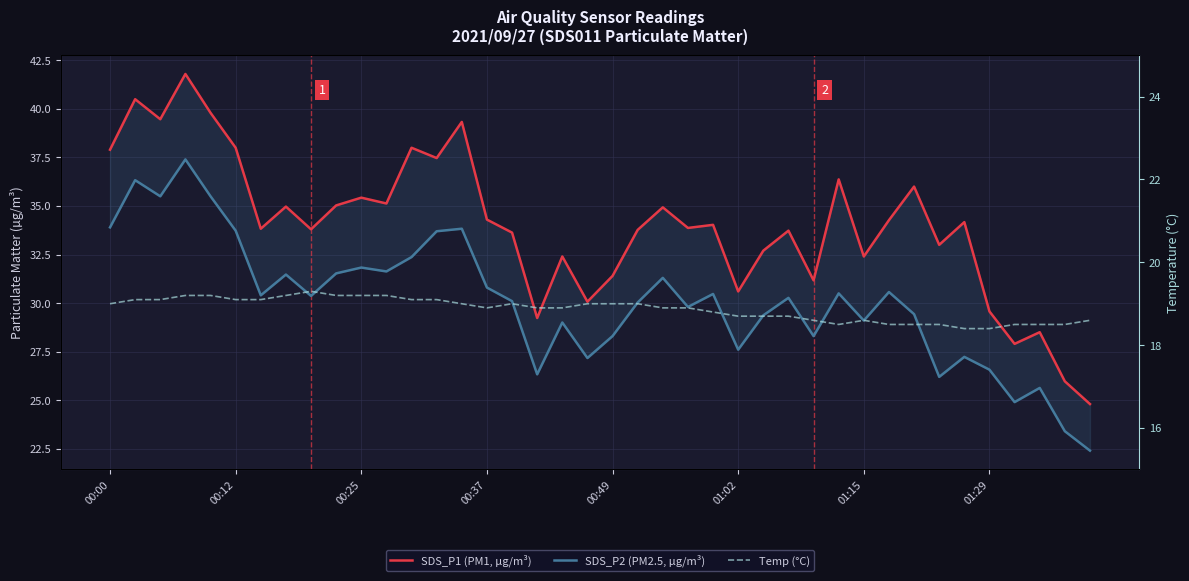

List the series in order of their overall mean, highest first.

SDS_P1 (PM1, µg/m³), SDS_P2 (PM2.5, µg/m³), Temp (°C)